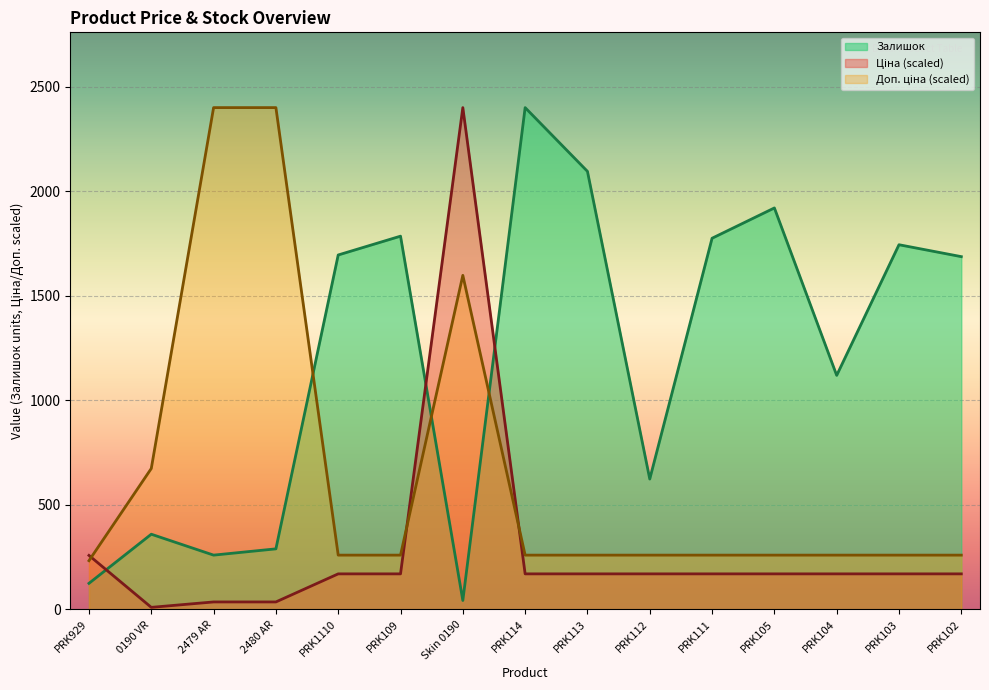

At which label does Ціна first exceed 170?

PRK929